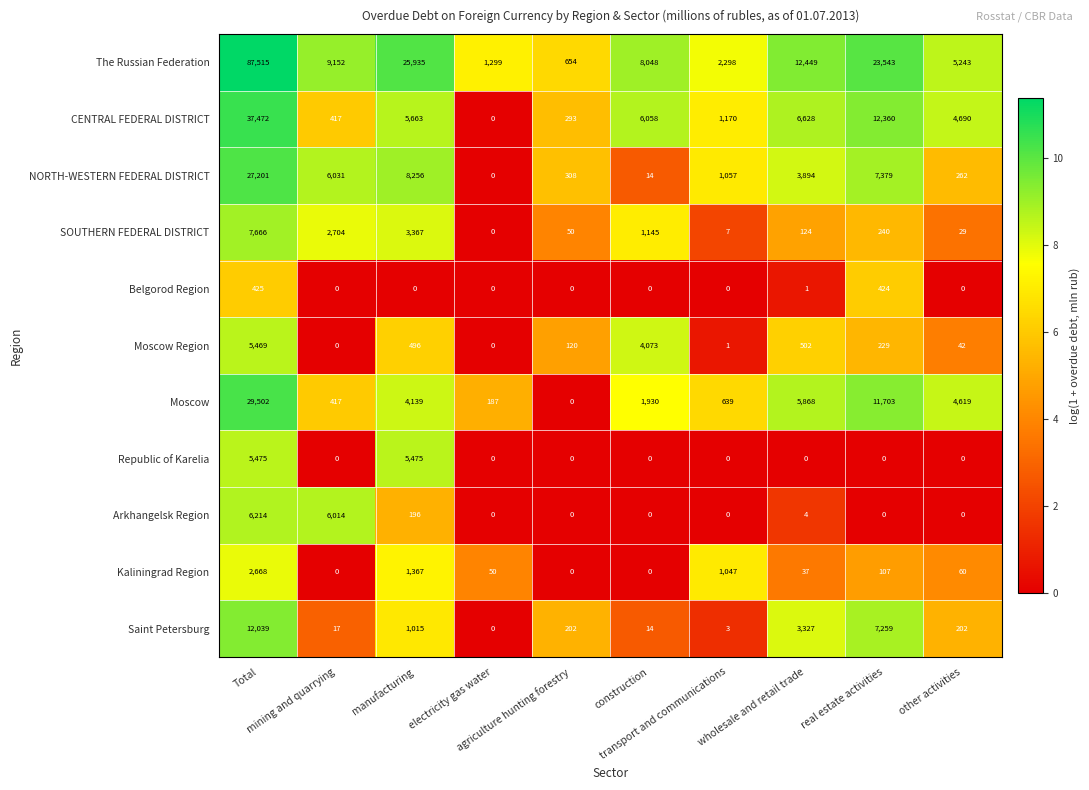

List the series in order of their peak value, lowest first.

Belgorod Region, Kaliningrad Region, Moscow Region, Republic of Karelia, Arkhangelsk Region, SOUTHERN FEDERAL DISTRICT, Saint Petersburg, NORTH-WESTERN FEDERAL DISTRICT, Moscow, CENTRAL FEDERAL DISTRICT, The Russian Federation